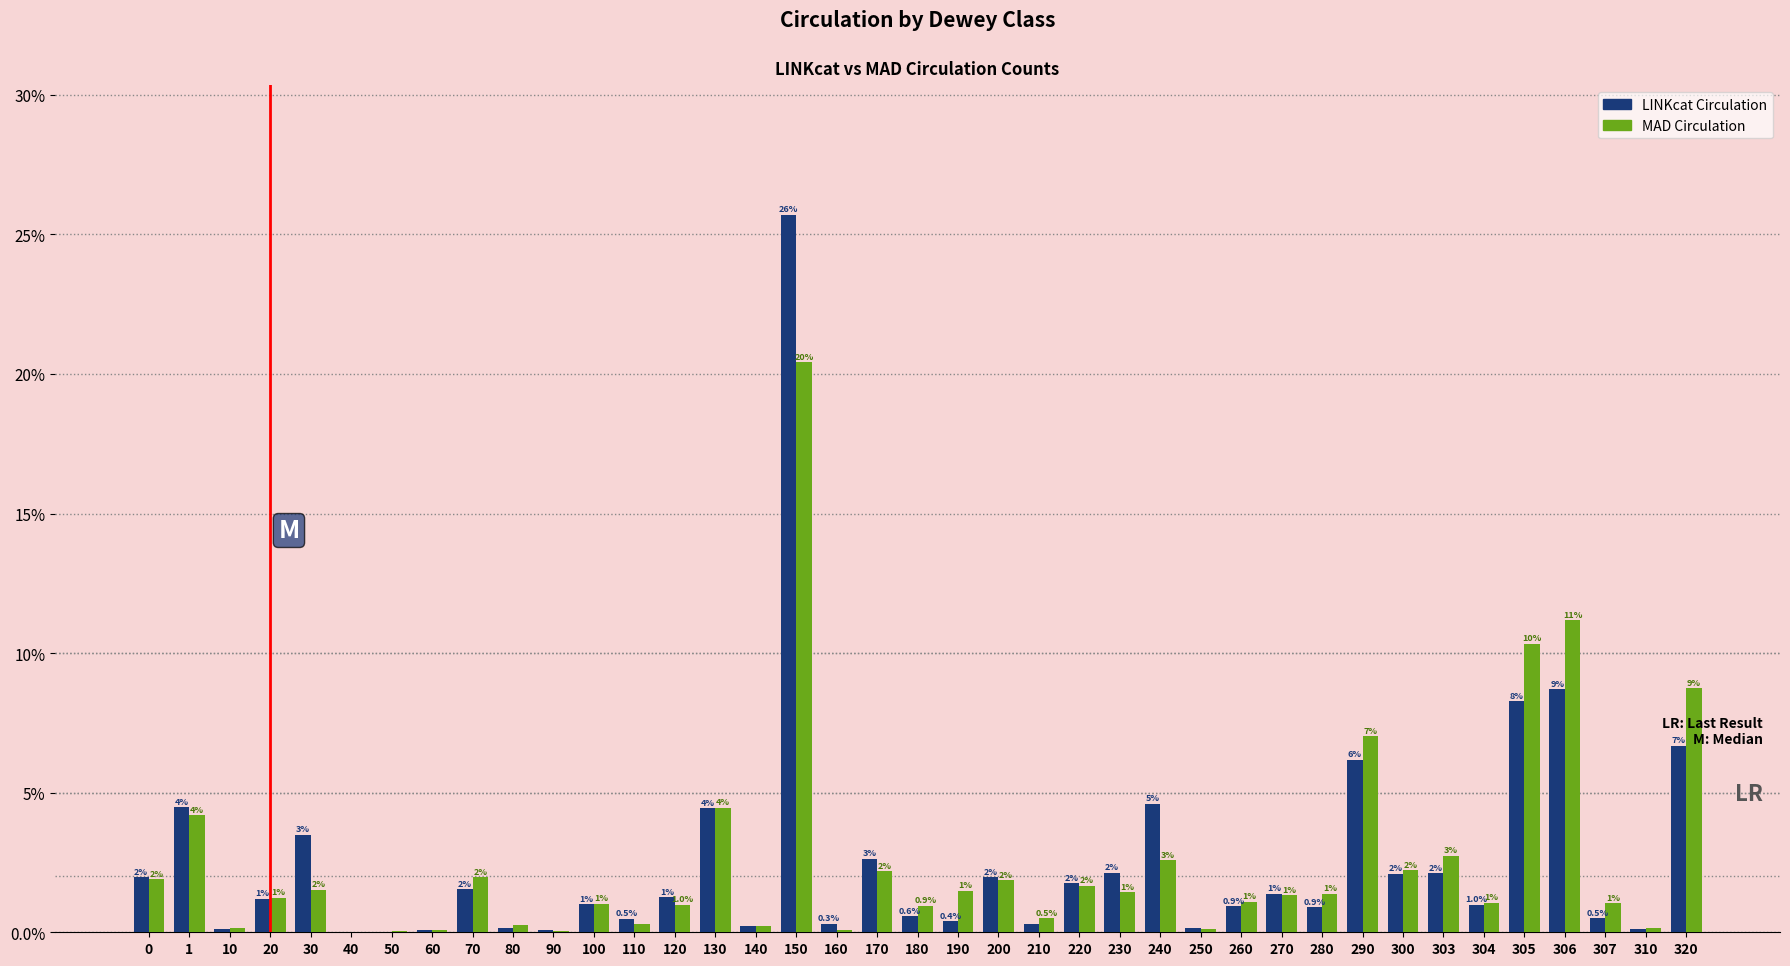

True or false: MAD Circulation has a value of 0.3 at 80.

True